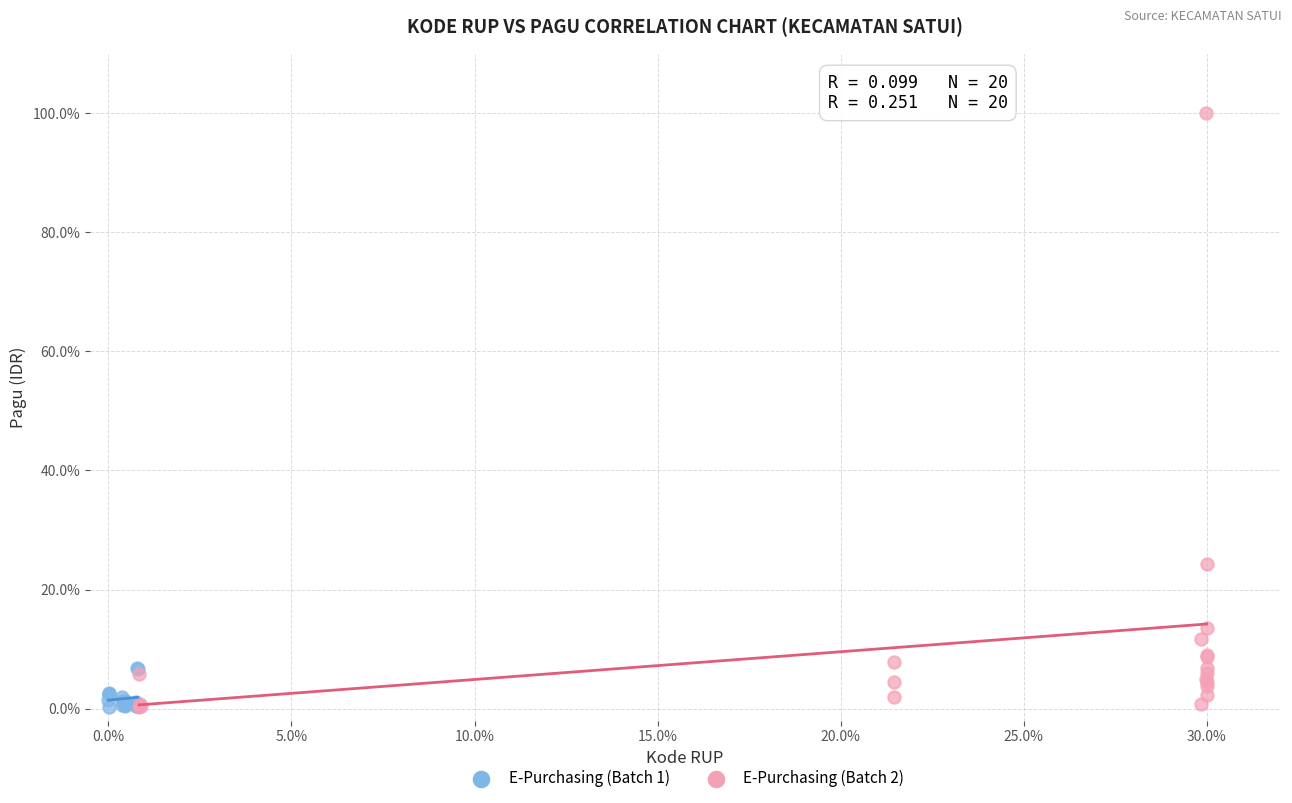

Which series contains the highest Y value?

E-Purchasing (Batch 2)